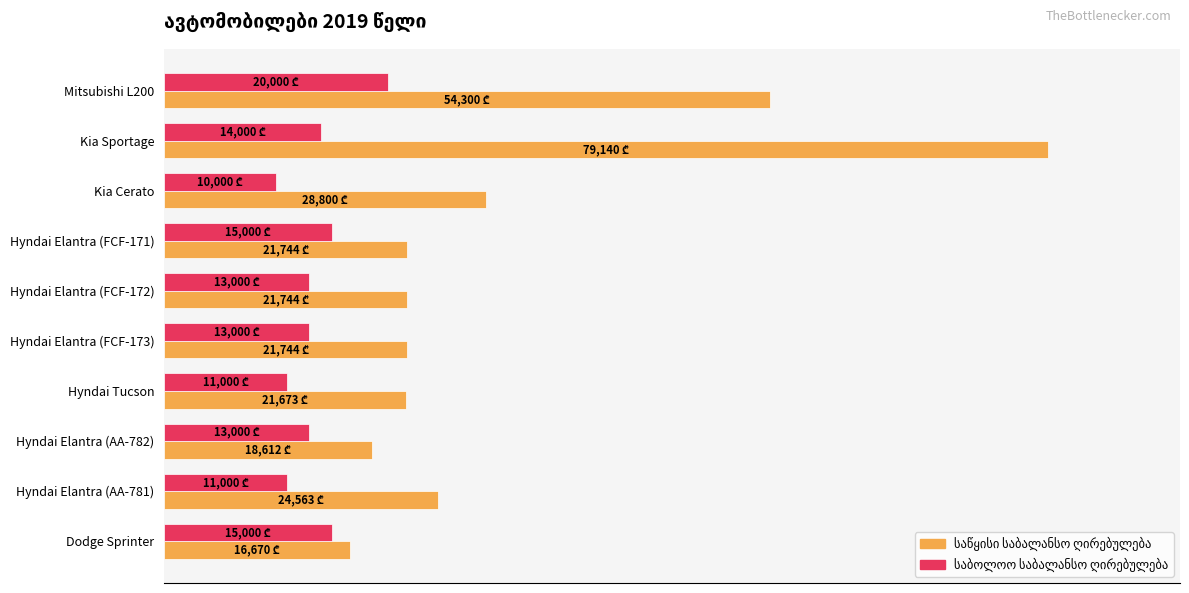

Which series has the largest total across all categories?

საწყისი საბალანსო ღირებულება